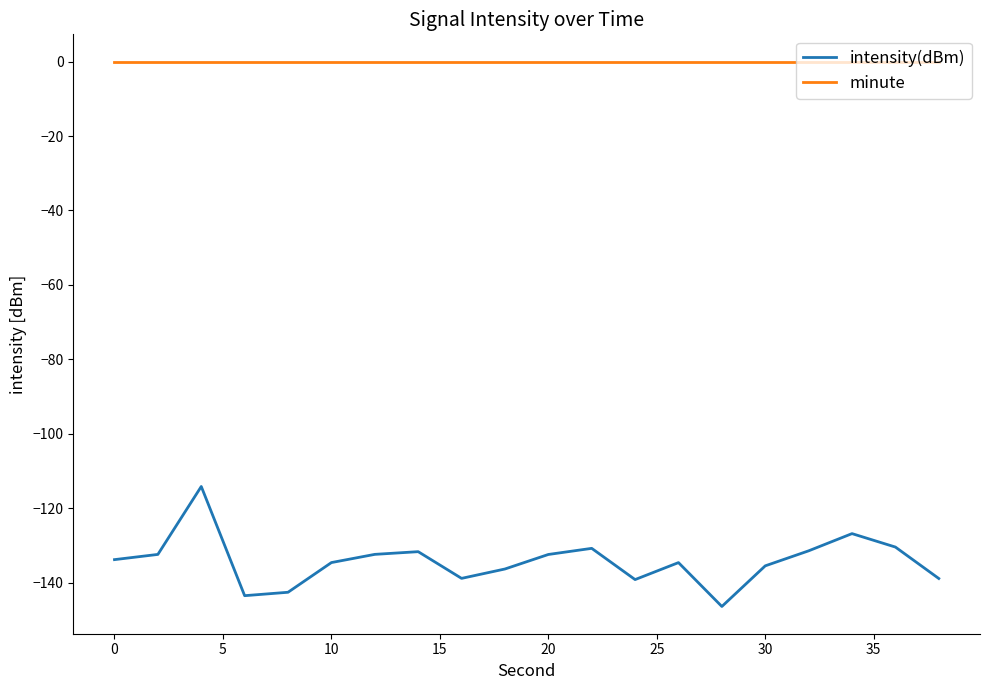

True or false: intensity(dBm) and minute cross at least once.

False